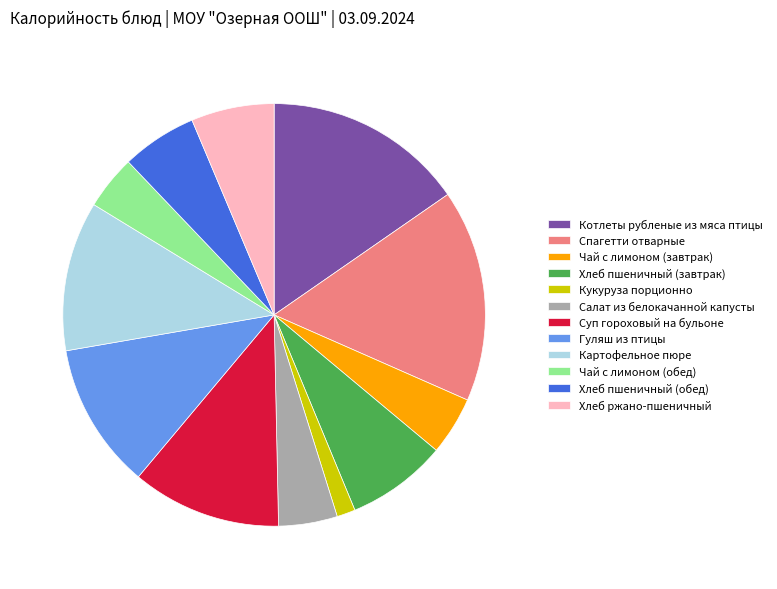

What is the ratio of the value at Суп гороховый на бульоне to the value at Хлеб пшеничный (обед)?

2.0